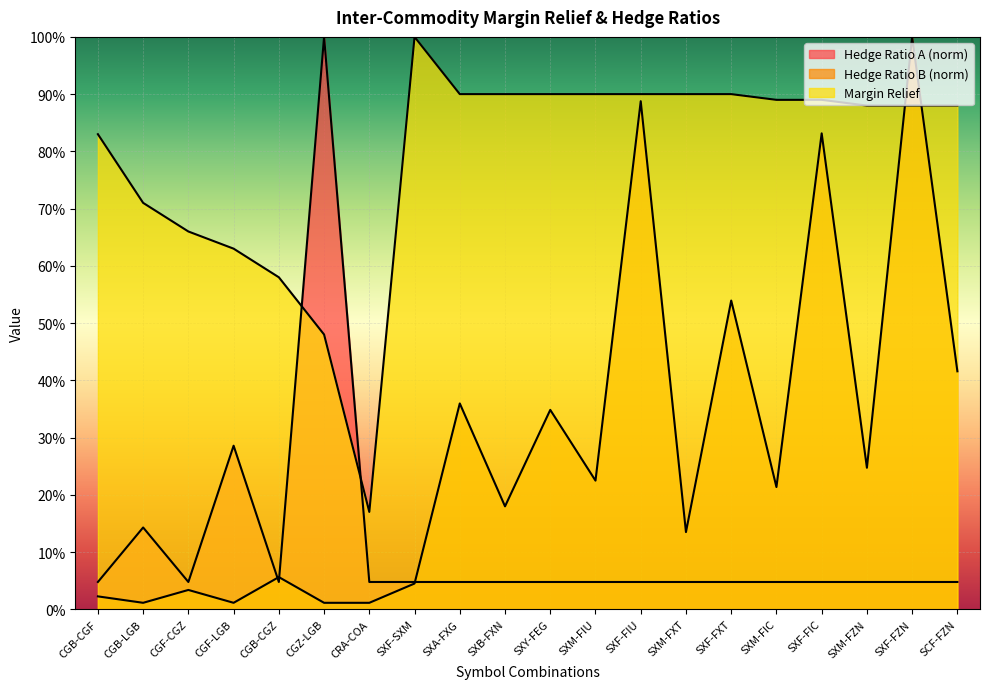

Reading right to left, transcribe all the data shown in this chart.

Hedge Ratio A: SCF-FZN=0.0	SXF-FZN=0.0	SXM-FZN=0.0	SXF-FIC=0.0	SXM-FIC=0.0	SXF-FXT=0.0	SXM-FXT=0.0	SXF-FIU=0.0	SXM-FIU=0.0	SXY-FEG=0.0	SXB-FXN=0.0	SXA-FXG=0.0	SXF-SXM=0.0	CRA-COA=0.0	CGZ-LGB=1.0	CGB-CGZ=0.0	CGF-LGB=0.3	CGF-CGZ=0.0	CGB-LGB=0.1	CGB-CGF=0.0
Hedge Ratio B: SCF-FZN=0.4	SXF-FZN=1.0	SXM-FZN=0.2	SXF-FIC=0.8	SXM-FIC=0.2	SXF-FXT=0.5	SXM-FXT=0.1	SXF-FIU=0.9	SXM-FIU=0.2	SXY-FEG=0.3	SXB-FXN=0.2	SXA-FXG=0.4	SXF-SXM=0.0	CRA-COA=0.0	CGZ-LGB=0.0	CGB-CGZ=0.1	CGF-LGB=0.0	CGF-CGZ=0.0	CGB-LGB=0.0	CGB-CGF=0.0
Margin Relief: SCF-FZN=0.9	SXF-FZN=0.9	SXM-FZN=0.9	SXF-FIC=0.9	SXM-FIC=0.9	SXF-FXT=0.9	SXM-FXT=0.9	SXF-FIU=0.9	SXM-FIU=0.9	SXY-FEG=0.9	SXB-FXN=0.9	SXA-FXG=0.9	SXF-SXM=1.0	CRA-COA=0.2	CGZ-LGB=0.5	CGB-CGZ=0.6	CGF-LGB=0.6	CGF-CGZ=0.7	CGB-LGB=0.7	CGB-CGF=0.8